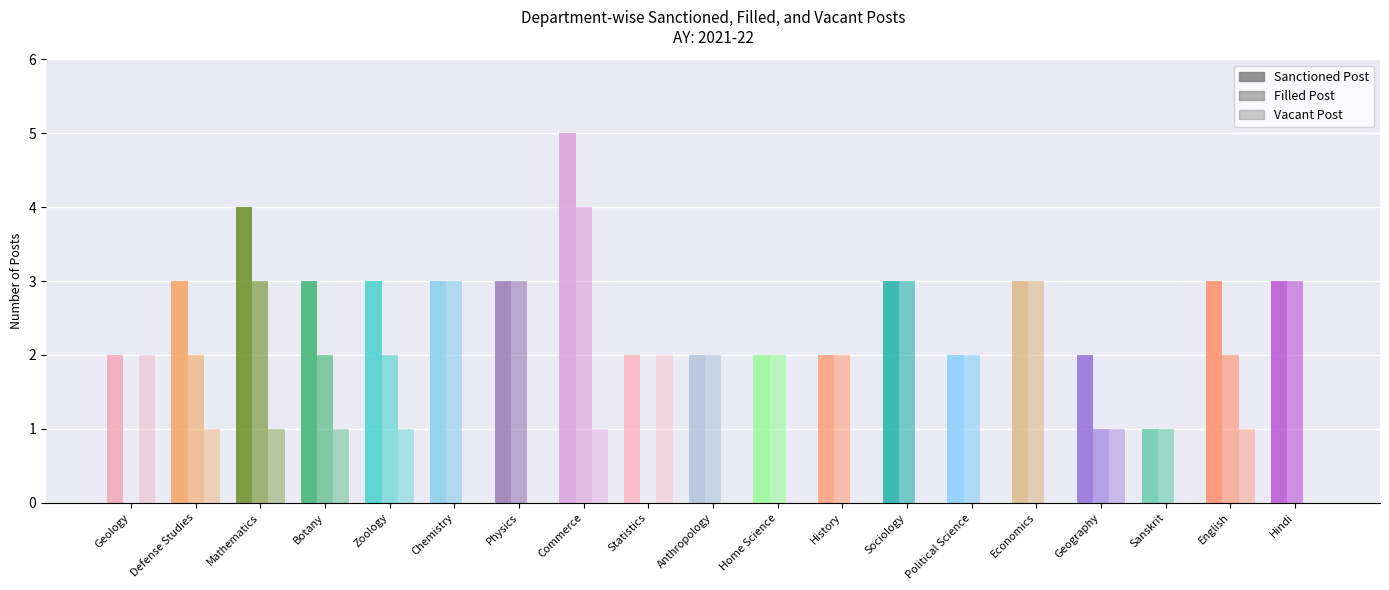

How many values in the Sanctioned Post series exceed 3?

2